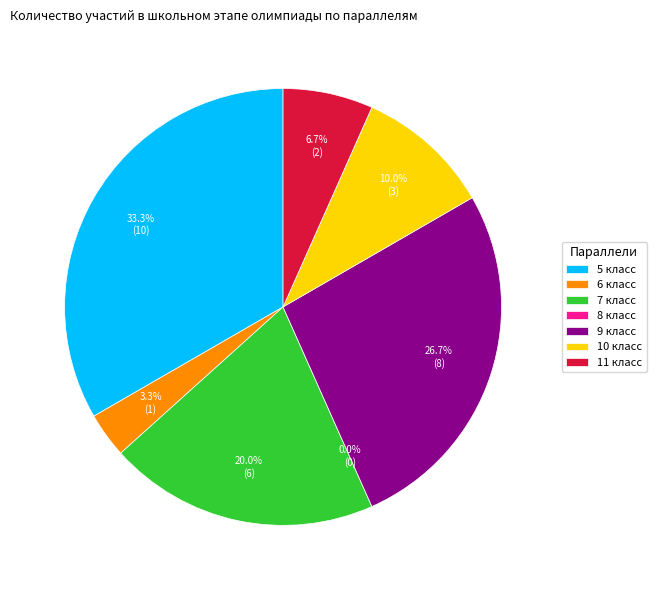

Count the number of slices in the pie.

7